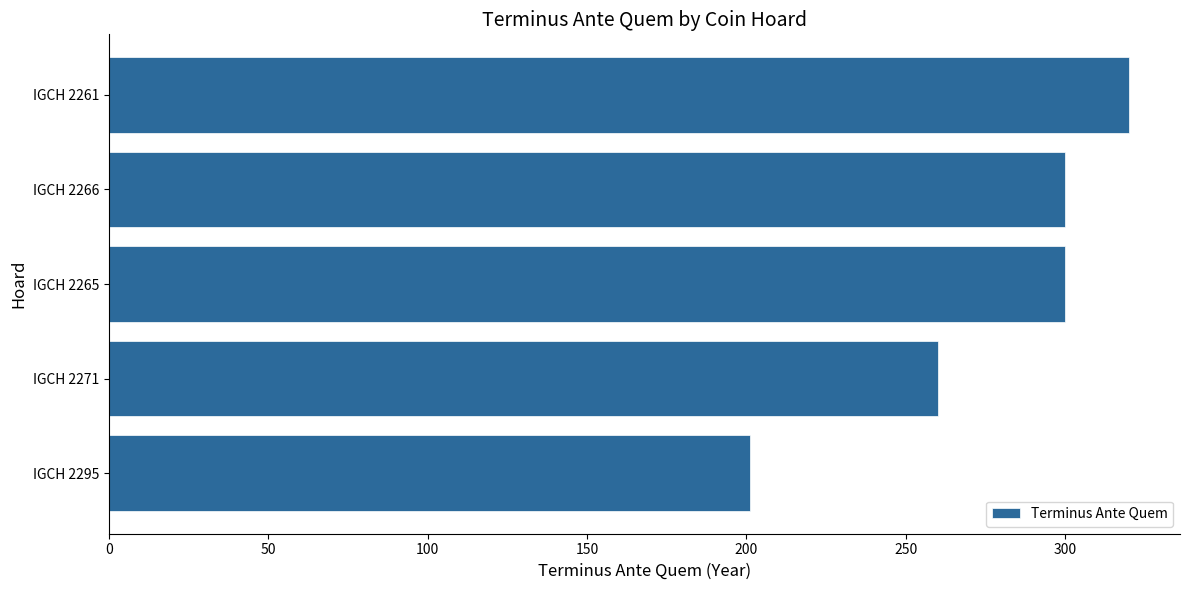

The value at IGCH 2295 is 201. True or false?

True